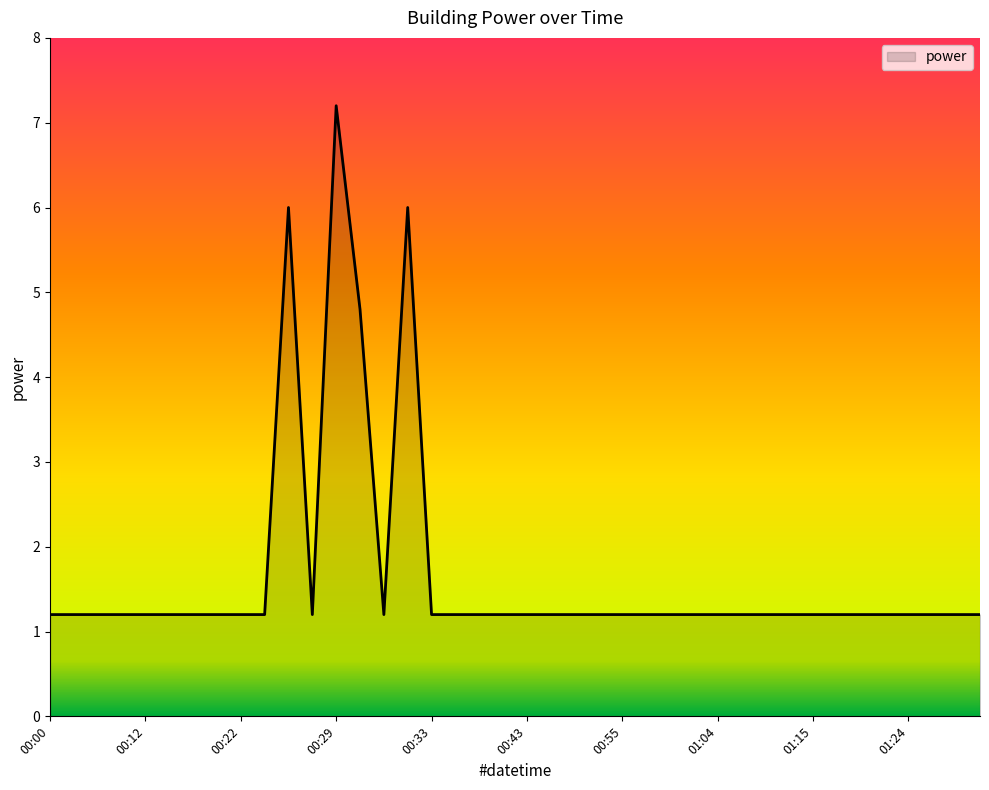

What is the minimum value shown in the chart?

1.2